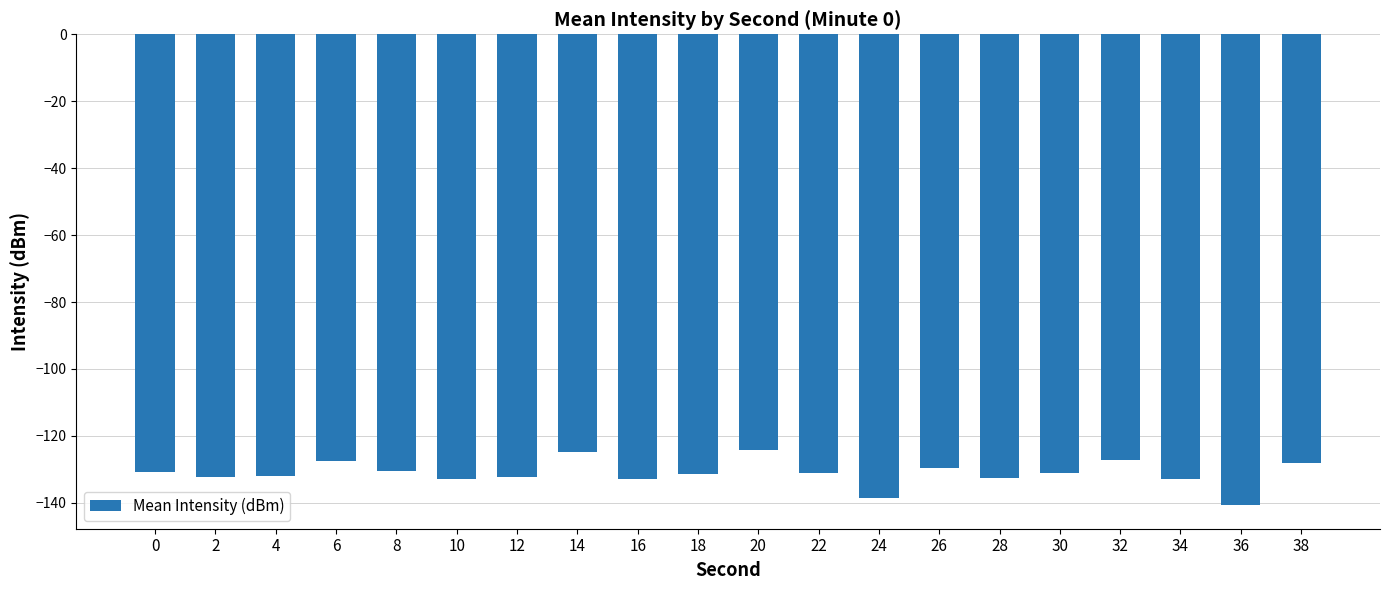

What is the change in value from 12 to 34?

-0.6